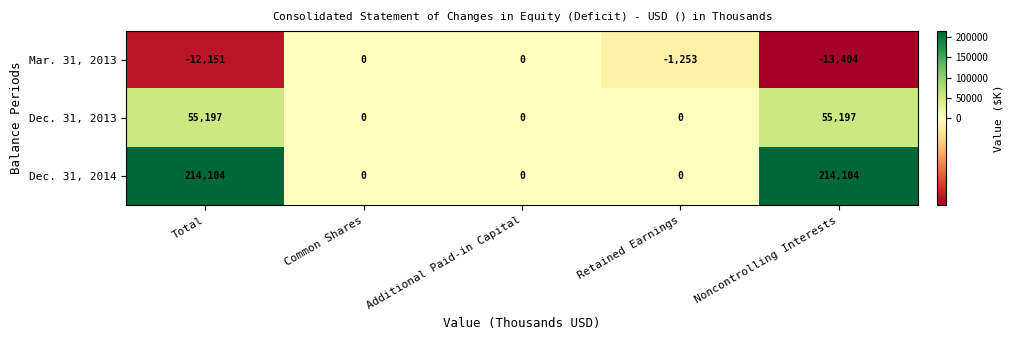

How many positive values does the Dec. 31, 2013 series have?

2